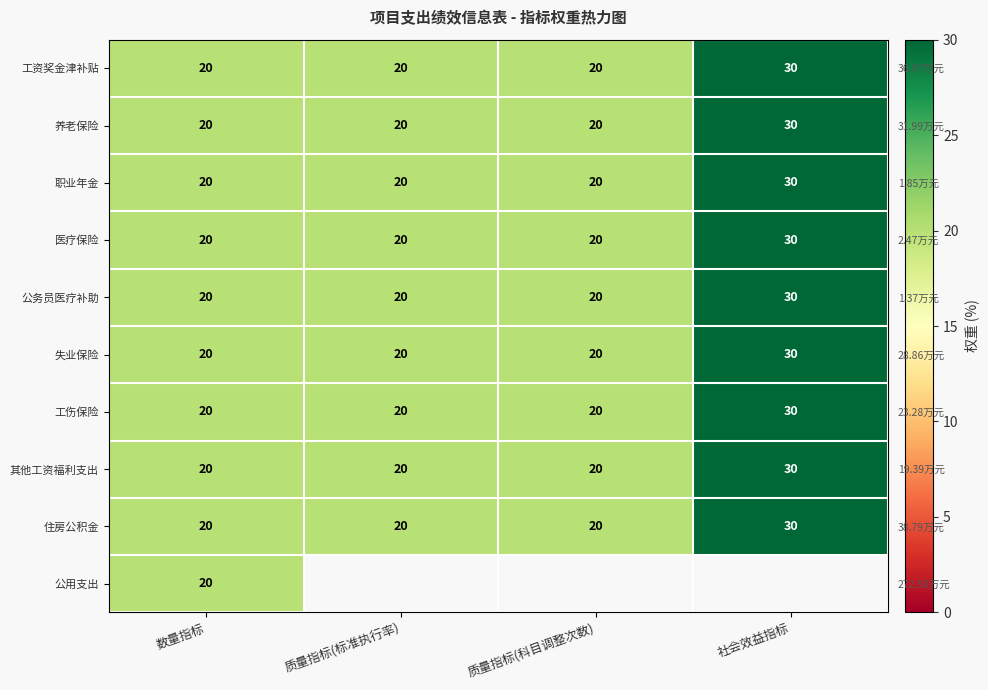

Is the value of 公务员医疗补助 at 质量指标(科目调整次数) greater than the value of 工资奖金津补贴 at 数量指标?

No